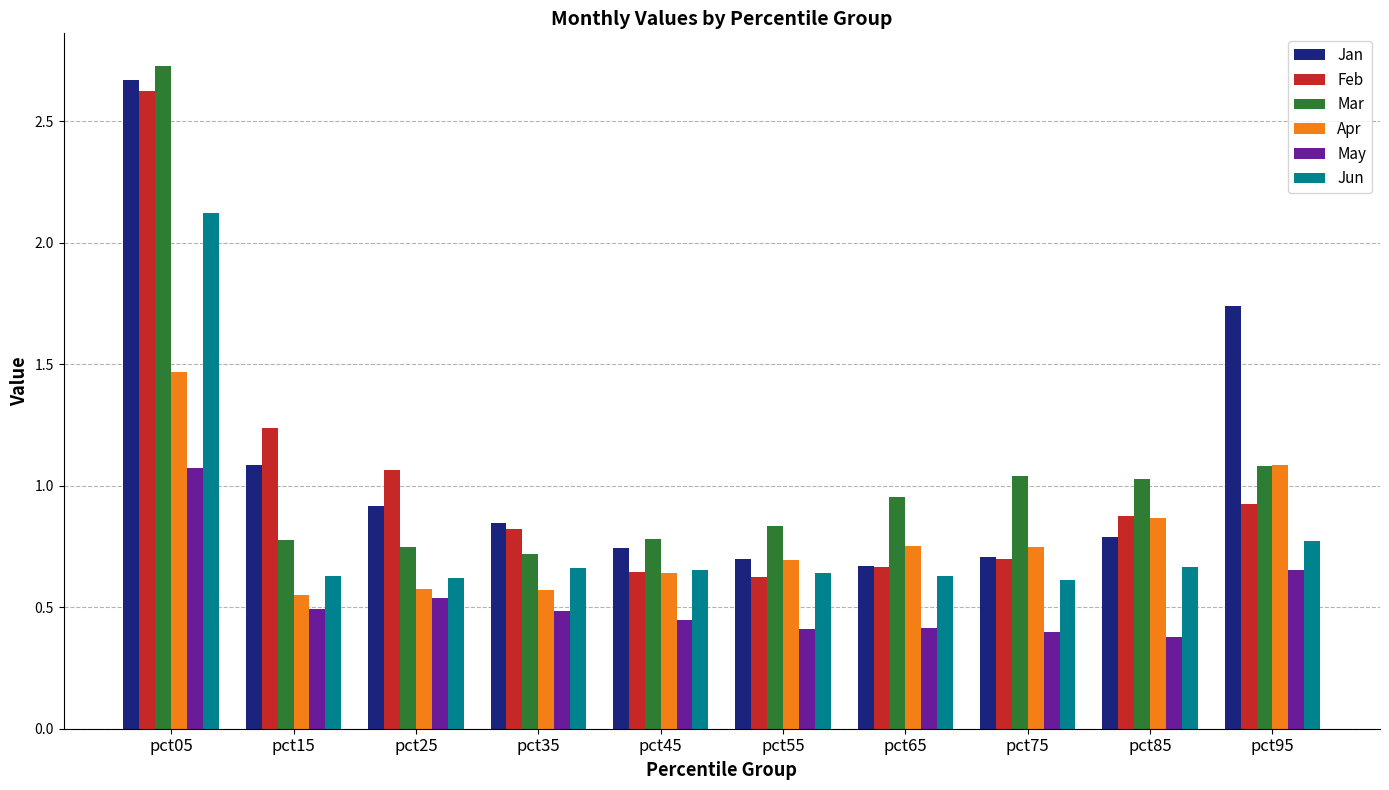

List the series in order of their peak value, highest first.

Mar, Jan, Feb, Jun, Apr, May